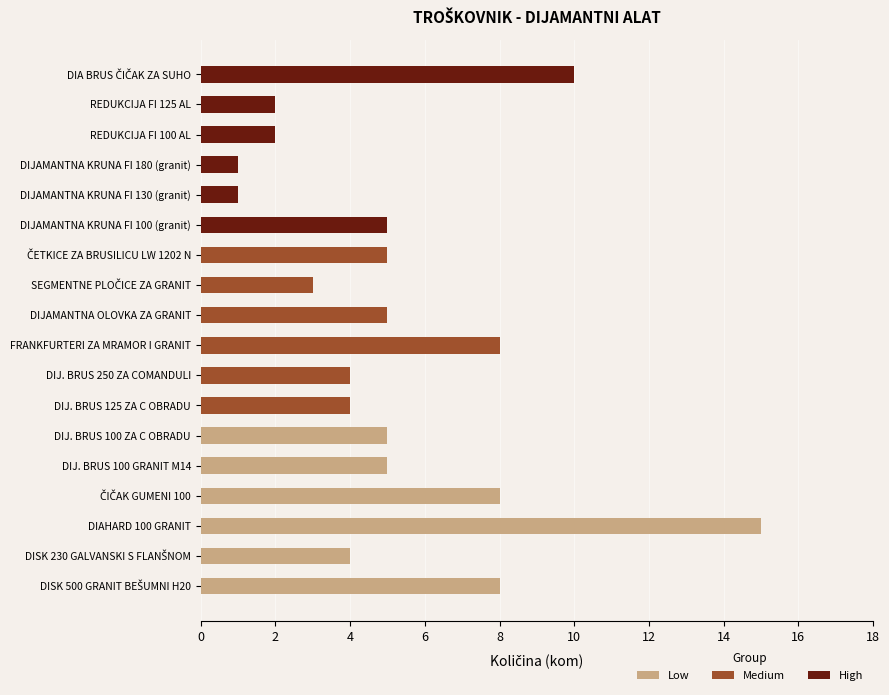

What is the sum of all Medium values?

29